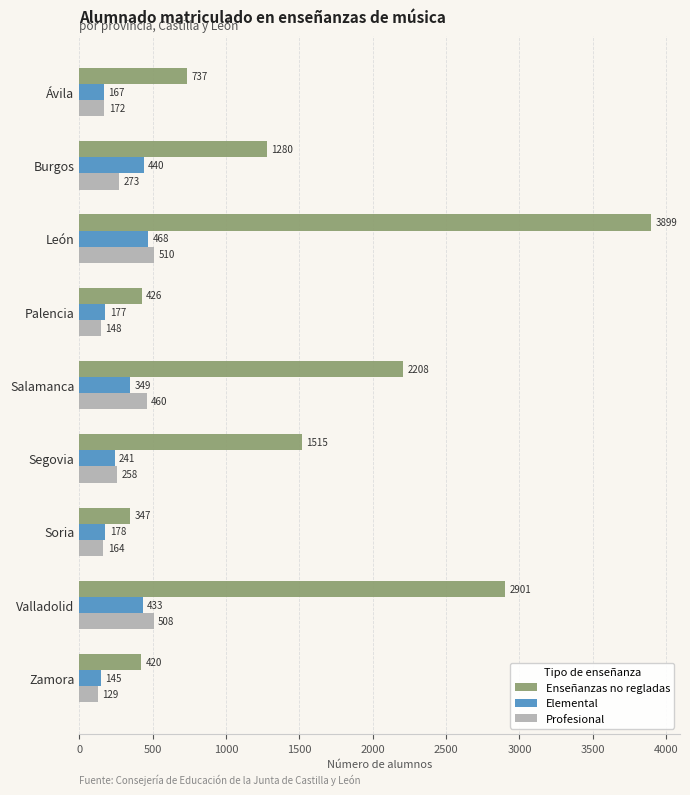

Where is Elemental nearest to the value 306?

Salamanca